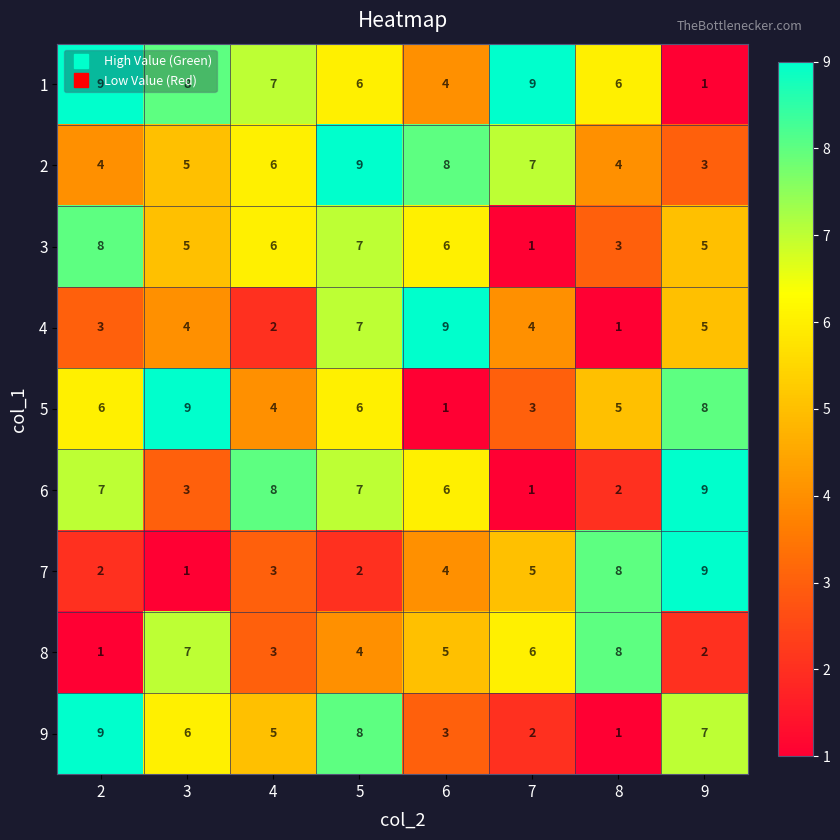

What is the average value of the 7 series?

4